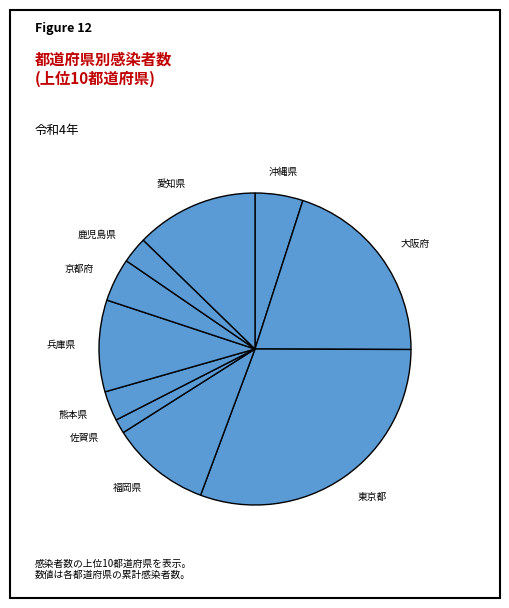

How many slices are in this pie chart?

10